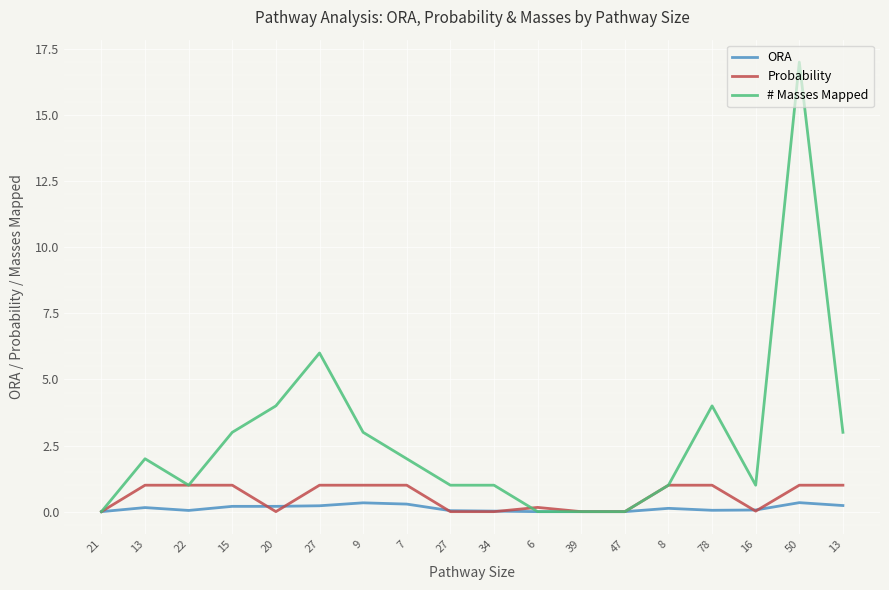

How many lines are shown in the chart?

3